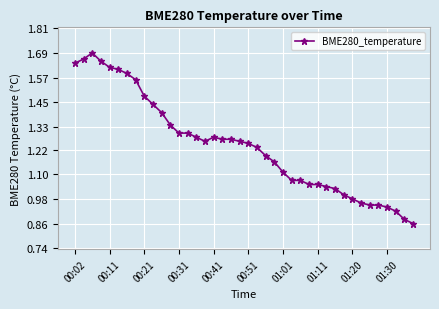

What is the sum of all values?

49.6